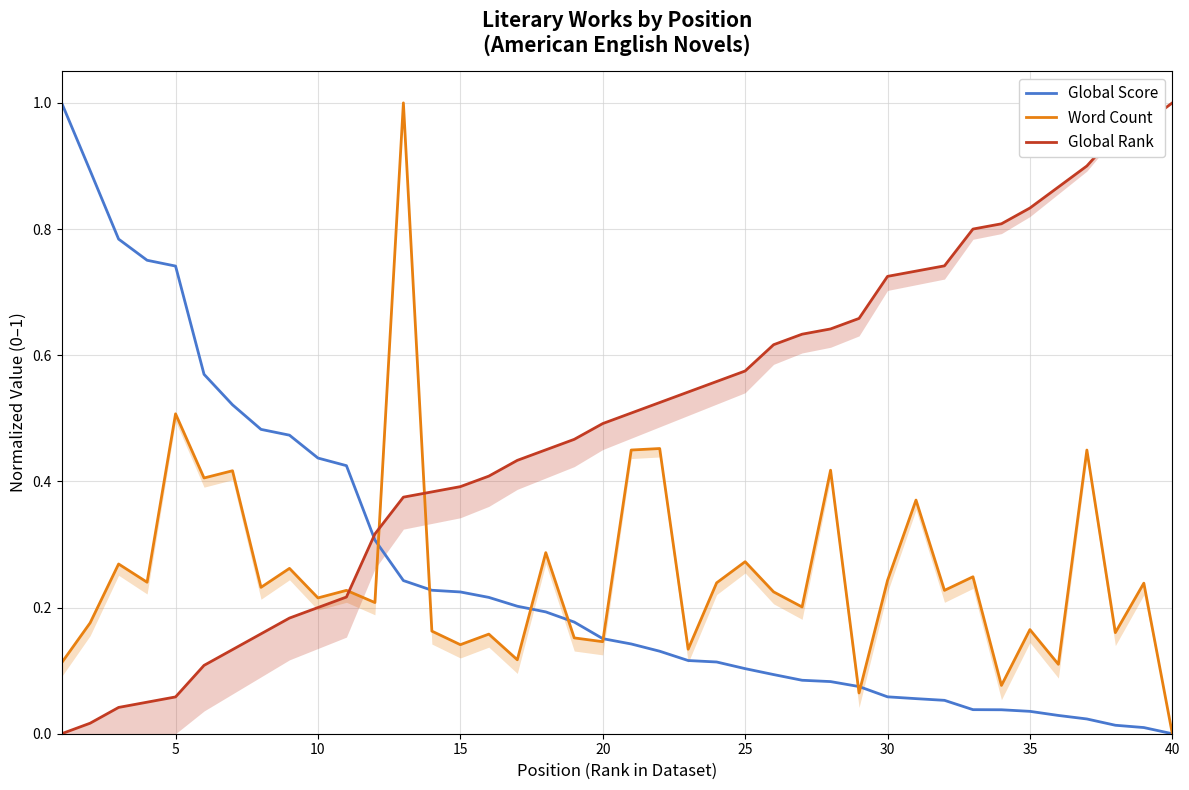

List the series in order of their peak value, highest first.

Global Score, Word Count, Global Rank